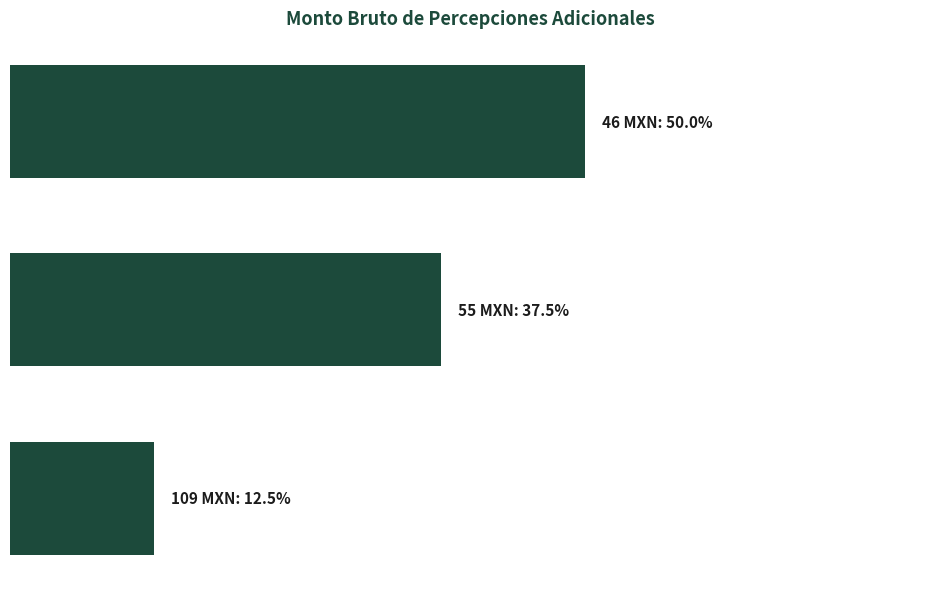

Does the chart contain any negative values?

No